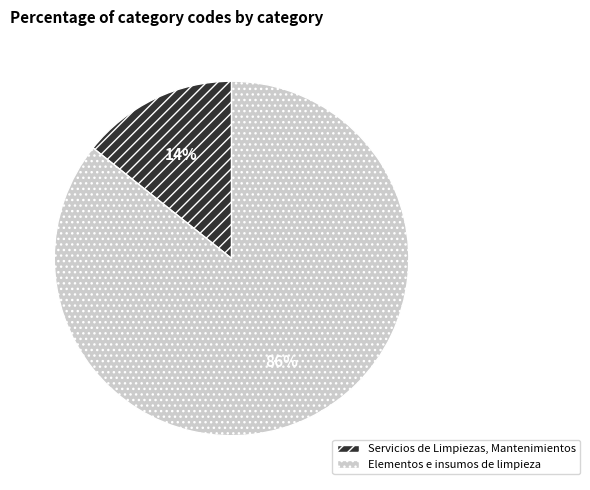

Rank the categories by value from lowest to highest.

Servicios de Limpiezas, Mantenimientos, Elementos e insumos de limpieza